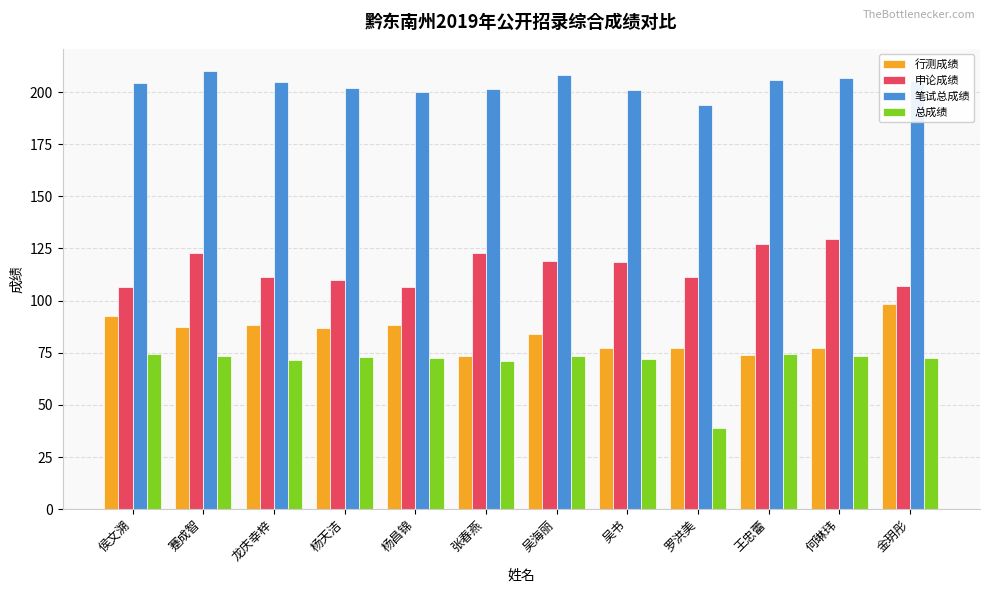

The value of 总成绩 at 王忠蕾 is 36.9. True or false?

False